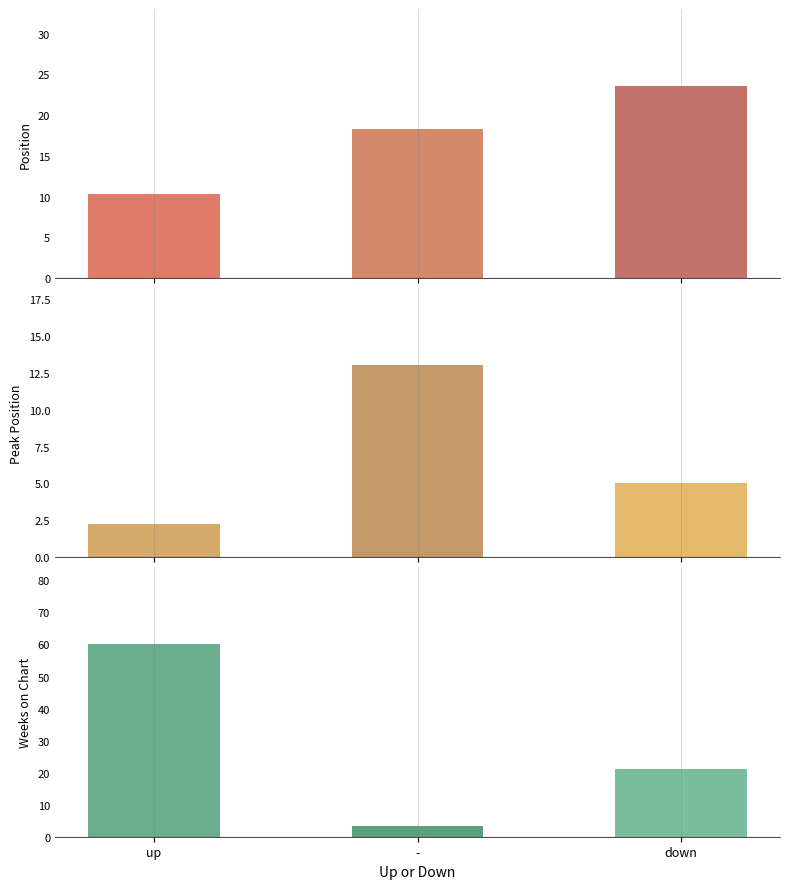

What is the average value of the Weeks on Chart series?

28.1